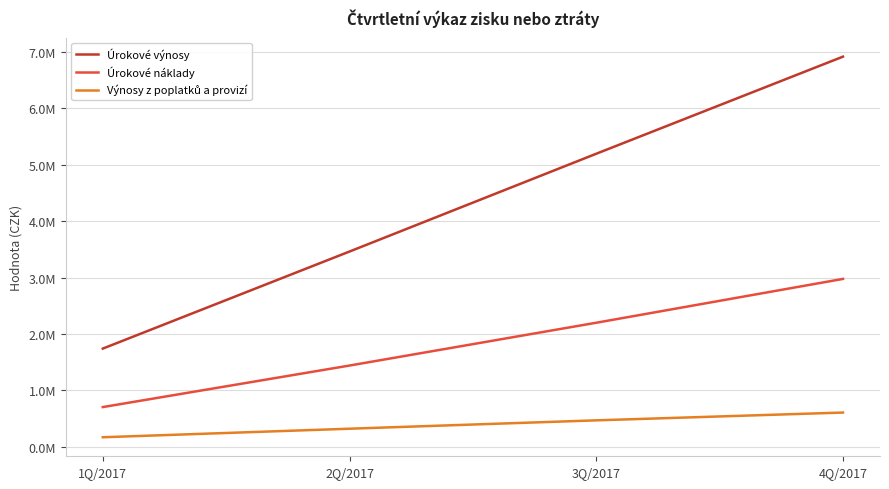

What is the sum of all Úrokové náklady values?

7322420.9